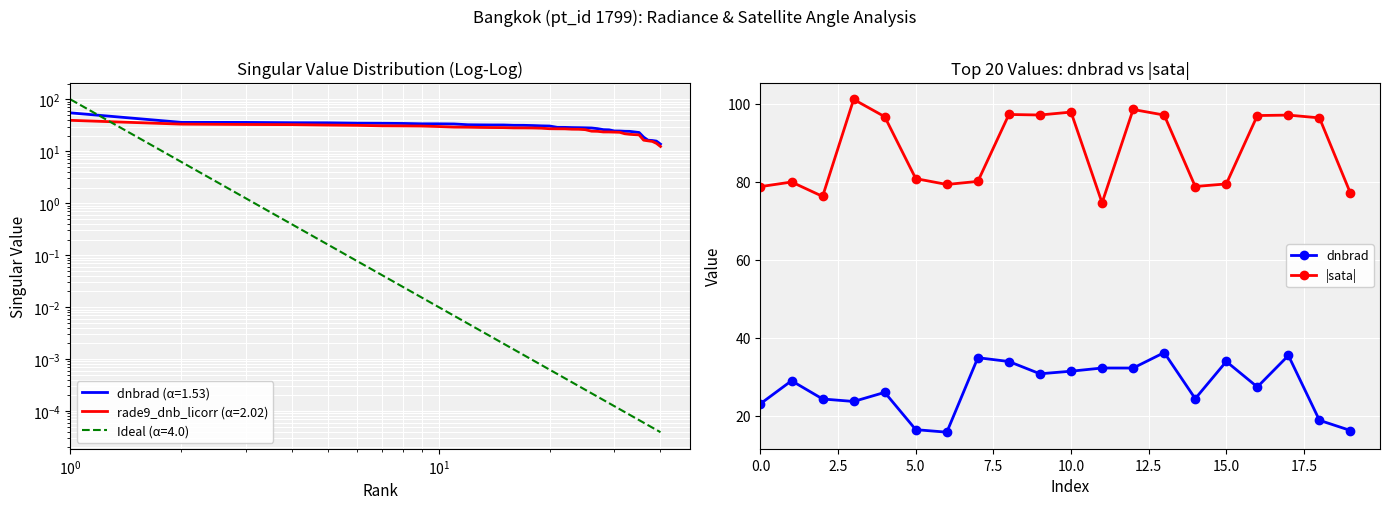

What is the minimum value shown in the chart?

15.7